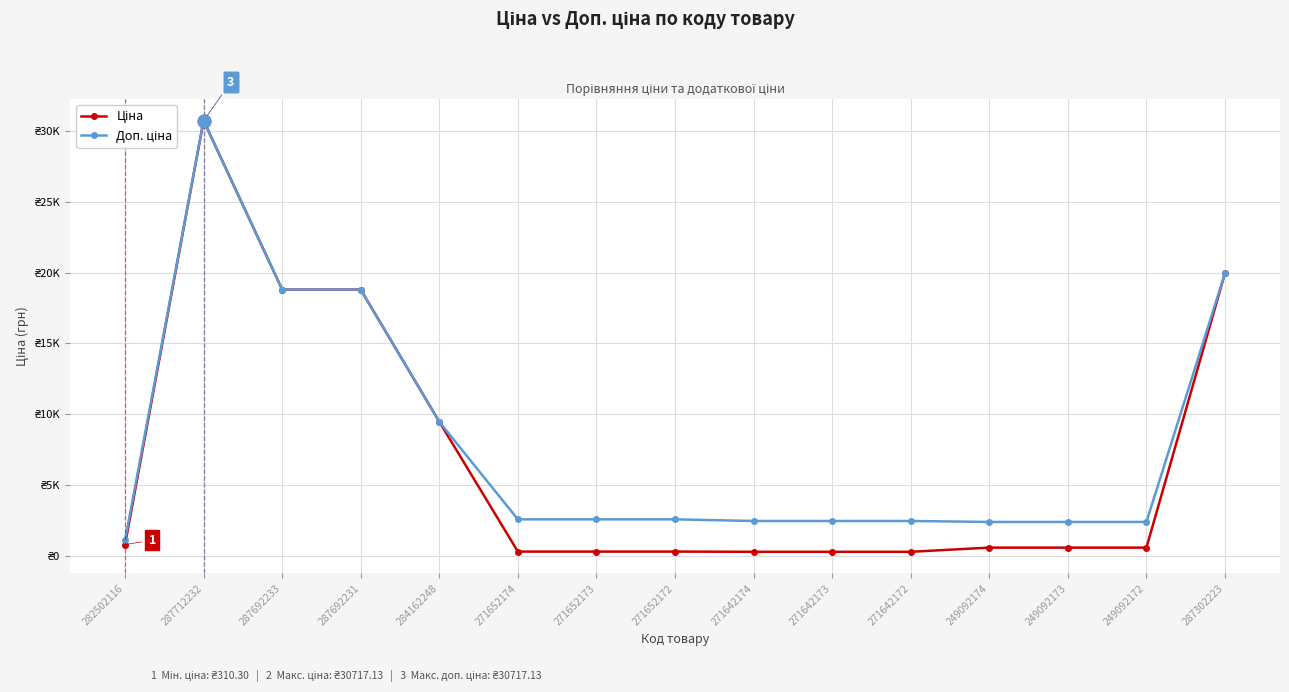

What is the value of the Ціна point at the 11th from the left?

310.3